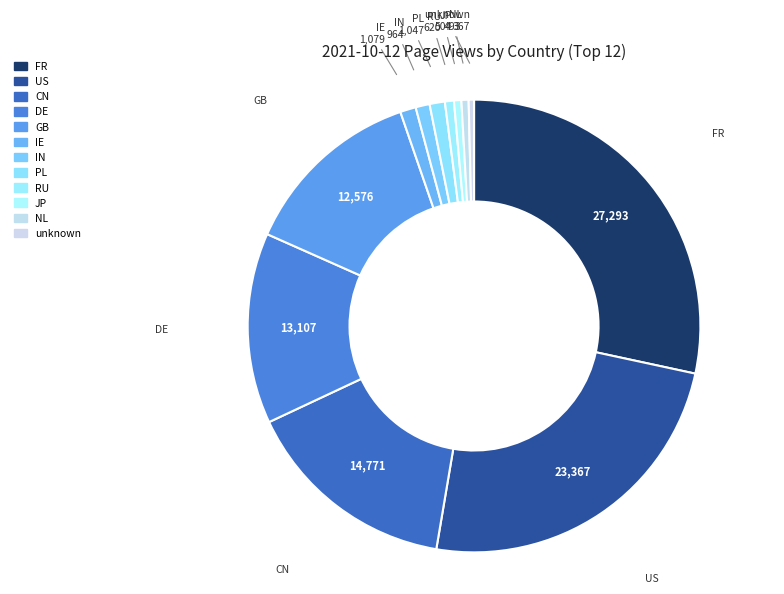

Rank the categories by value from highest to lowest.

FR, US, CN, DE, GB, IE, PL, IN, RU, JP, NL, unknown